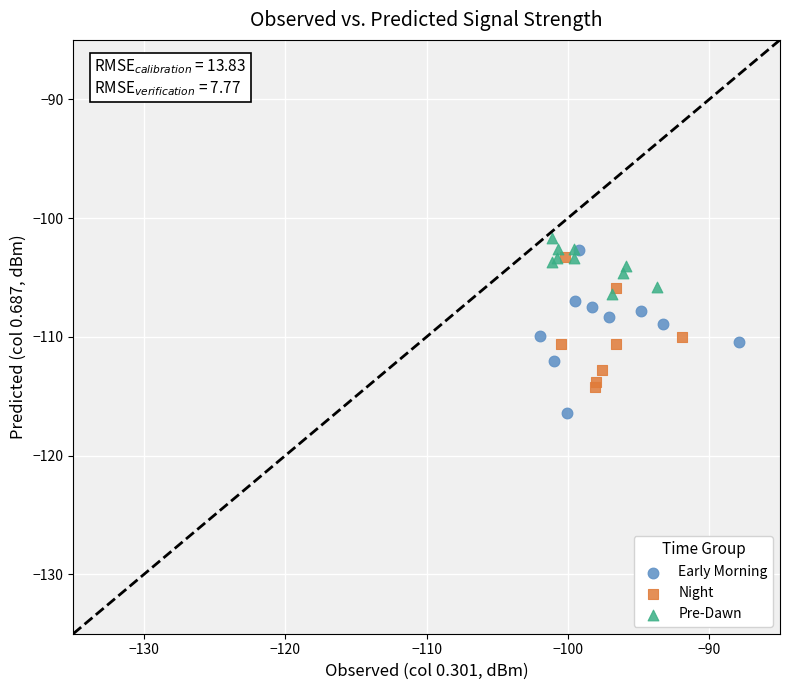

Which series has the widest spread of Y values?

Early Morning